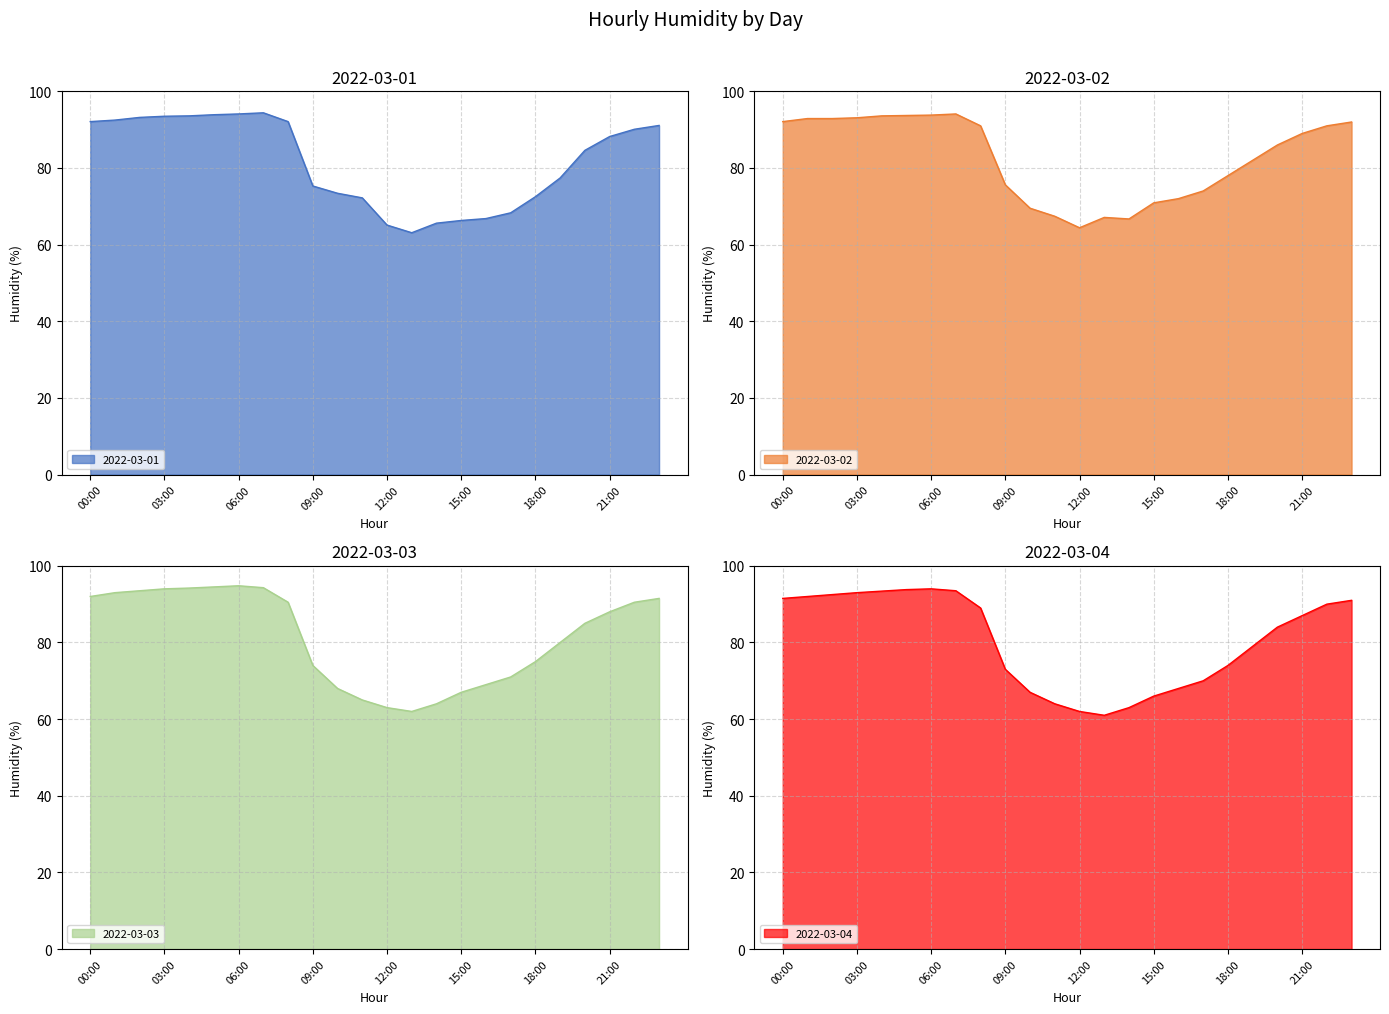

What is the label of the 12th point from the left?

11:00